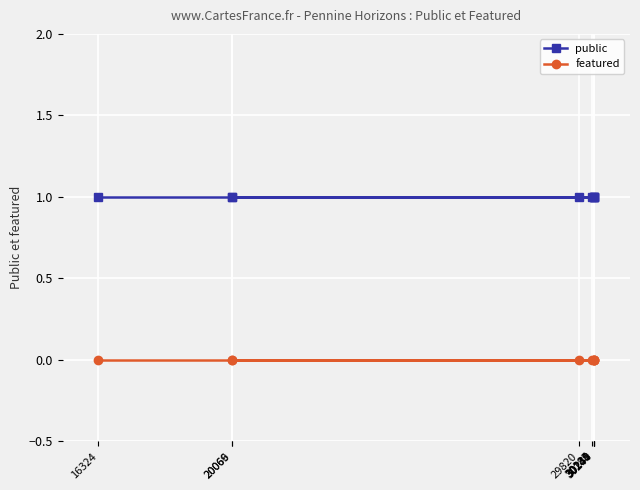

Which series has the widest spread of values?

public